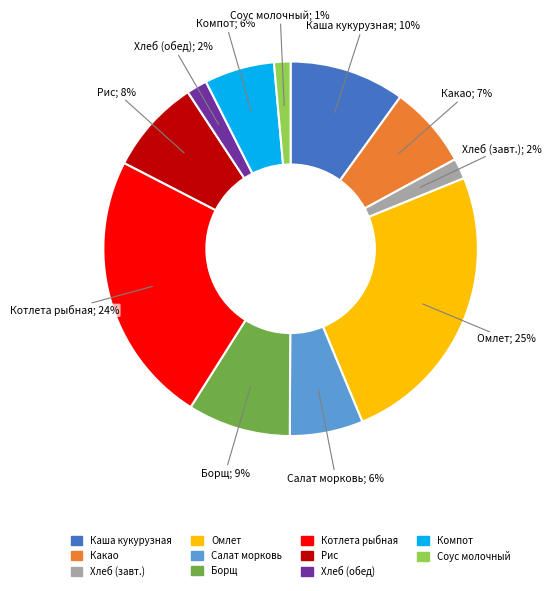

To the nearest percent, what is the average slice percentage?

9%